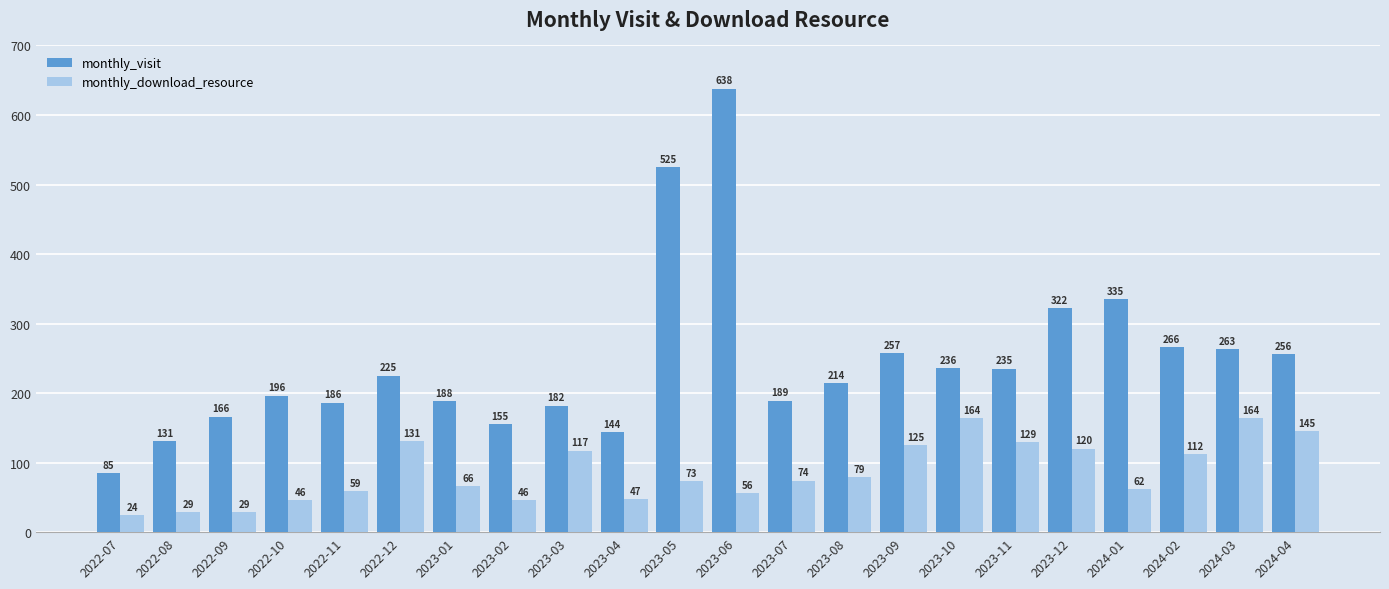

Reading right to left, list all the values displayed in this chart.

monthly_visit: 2024-04=256	2024-03=263	2024-02=266	2024-01=335	2023-12=322	2023-11=235	2023-10=236	2023-09=257	2023-08=214	2023-07=189	2023-06=638	2023-05=525	2023-04=144	2023-03=182	2023-02=155	2023-01=188	2022-12=225	2022-11=186	2022-10=196	2022-09=166	2022-08=131	2022-07=85
monthly_download_resource: 2024-04=145	2024-03=164	2024-02=112	2024-01=62	2023-12=120	2023-11=129	2023-10=164	2023-09=125	2023-08=79	2023-07=74	2023-06=56	2023-05=73	2023-04=47	2023-03=117	2023-02=46	2023-01=66	2022-12=131	2022-11=59	2022-10=46	2022-09=29	2022-08=29	2022-07=24